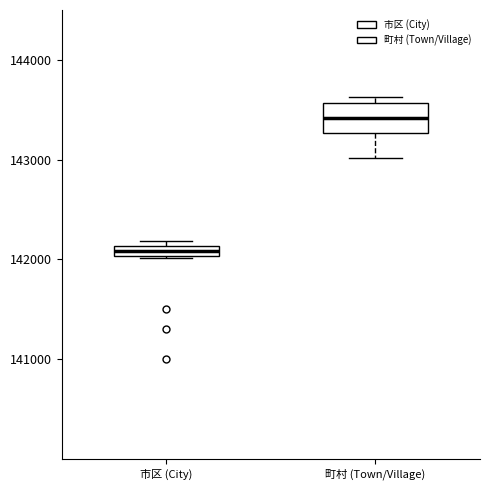

Where is the upper edge of the box for 市区 (City) on the y-axis? The values are not printed on the chart, so give them approximately, as read against the axis.

142100